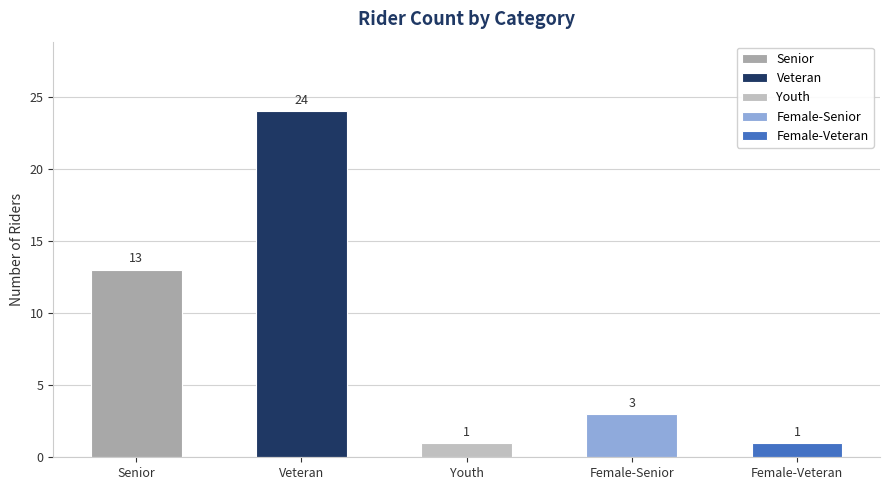

At which label is the value closest to 12?

Senior